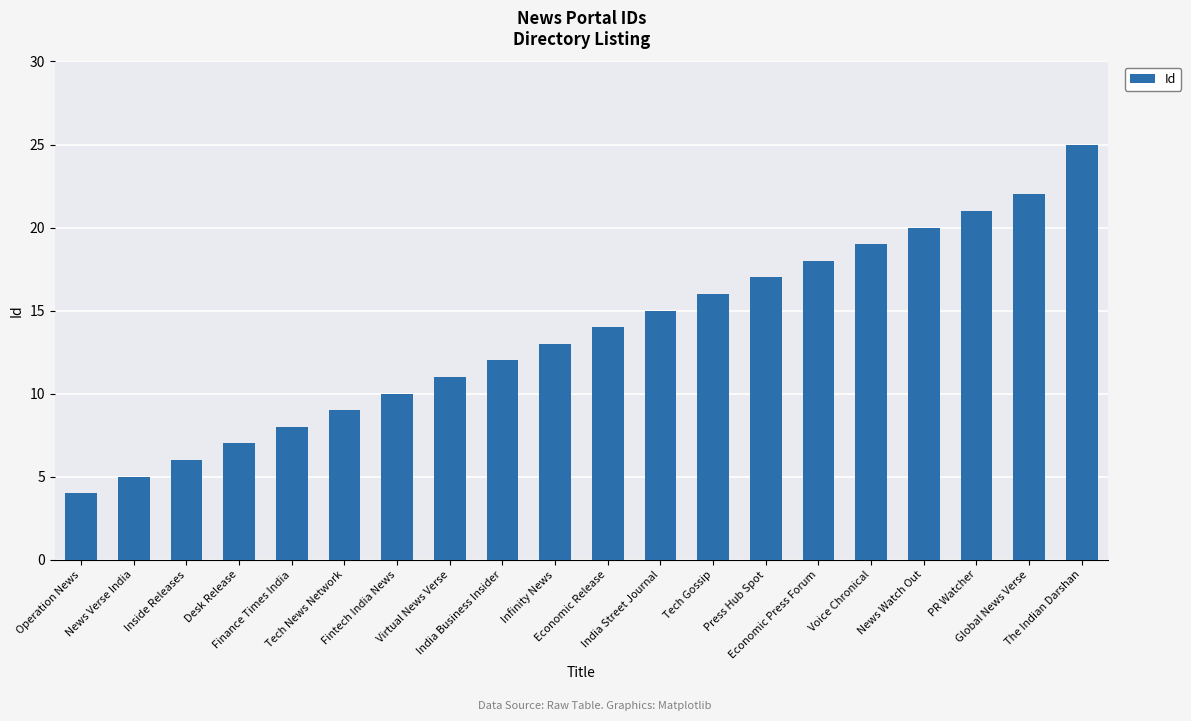

What is the difference between the values at Tech News Network and Finance Times India?

1